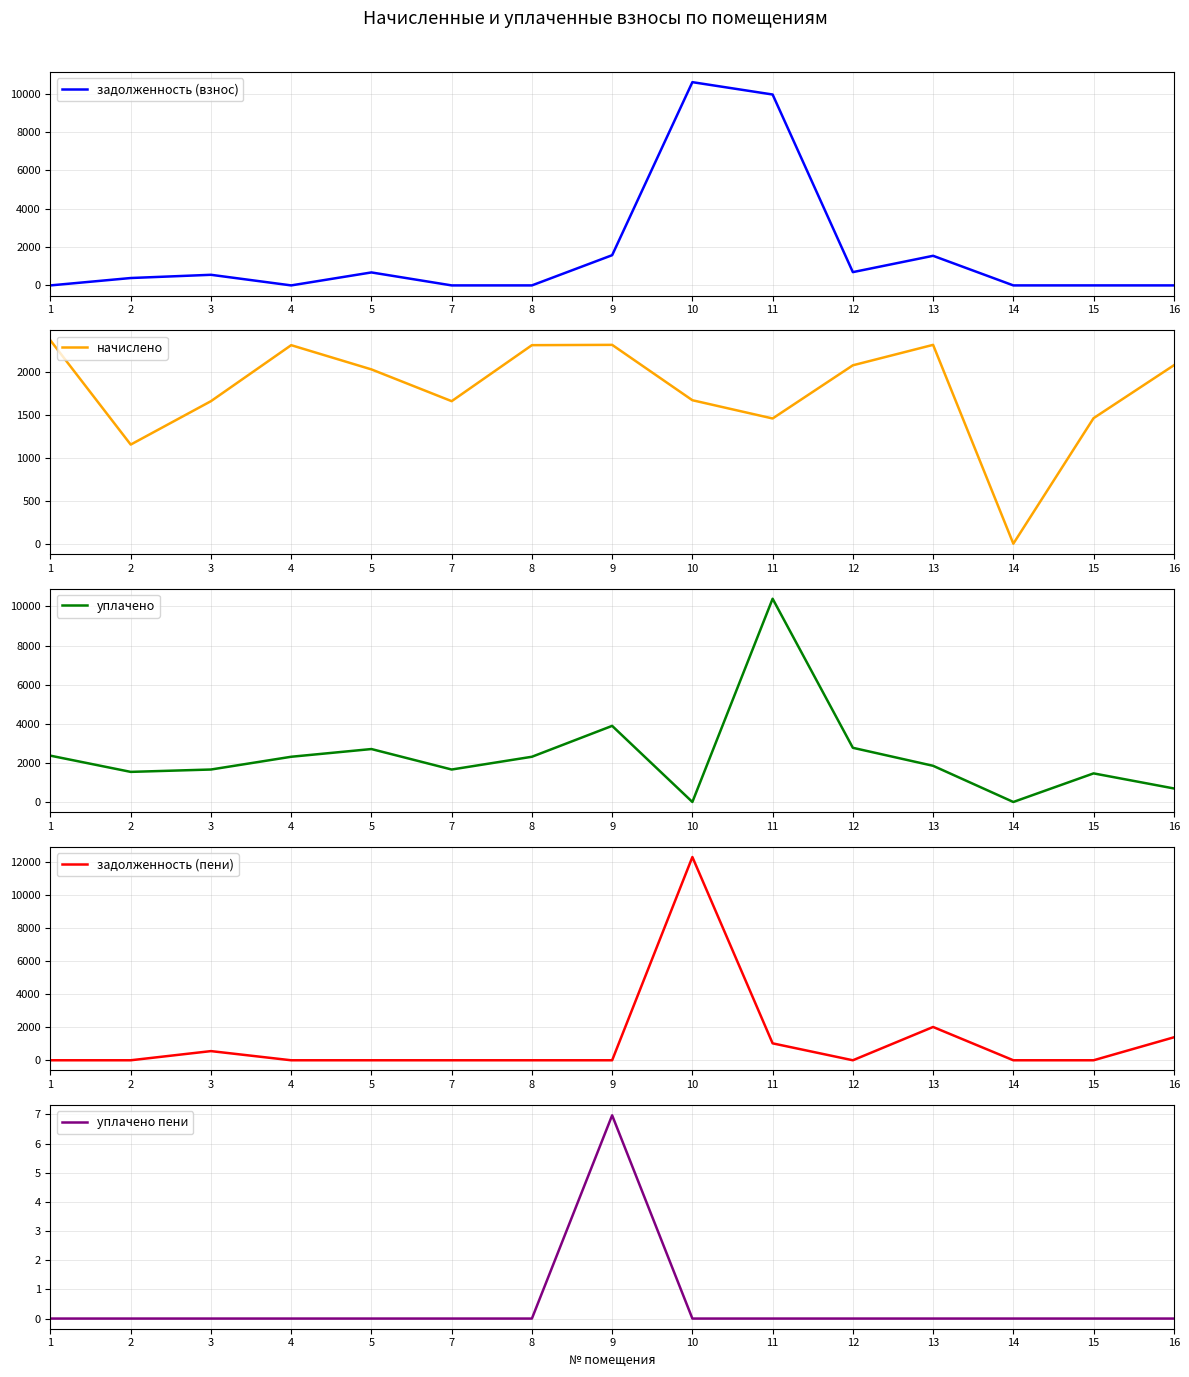

Does the chart have visible grid lines?

Yes